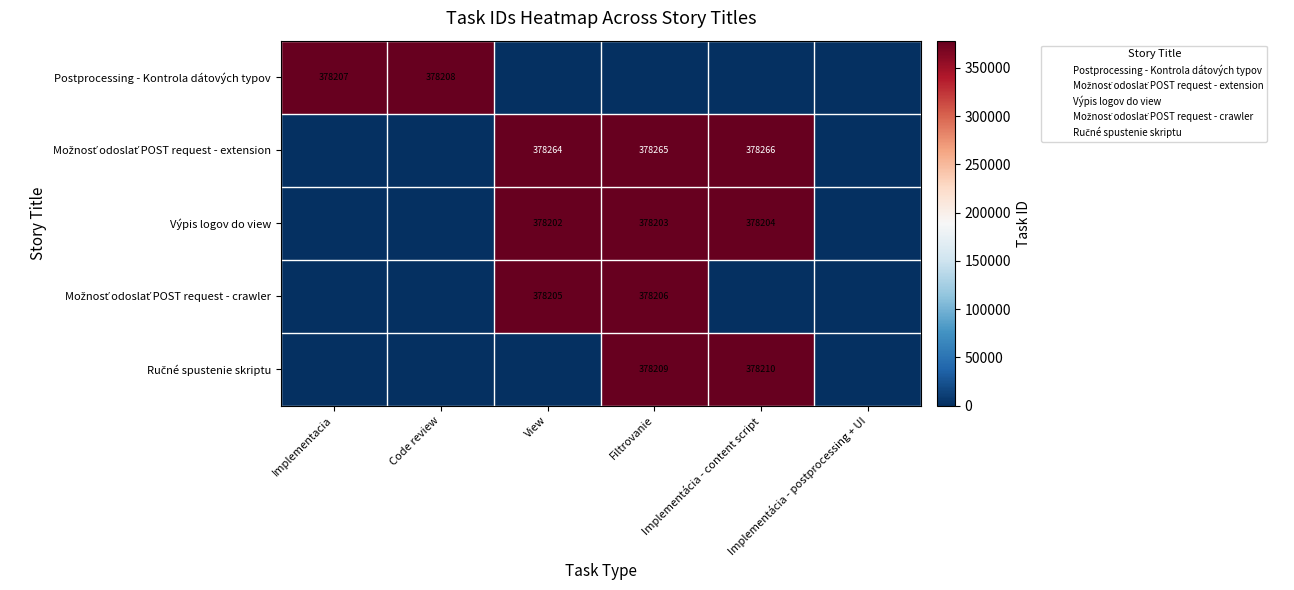

Is the value of Postprocessing - Kontrola dátových typov at Implementacia greater than the value of Možnosť odoslať POST request - crawler at Filtrovanie?

Yes